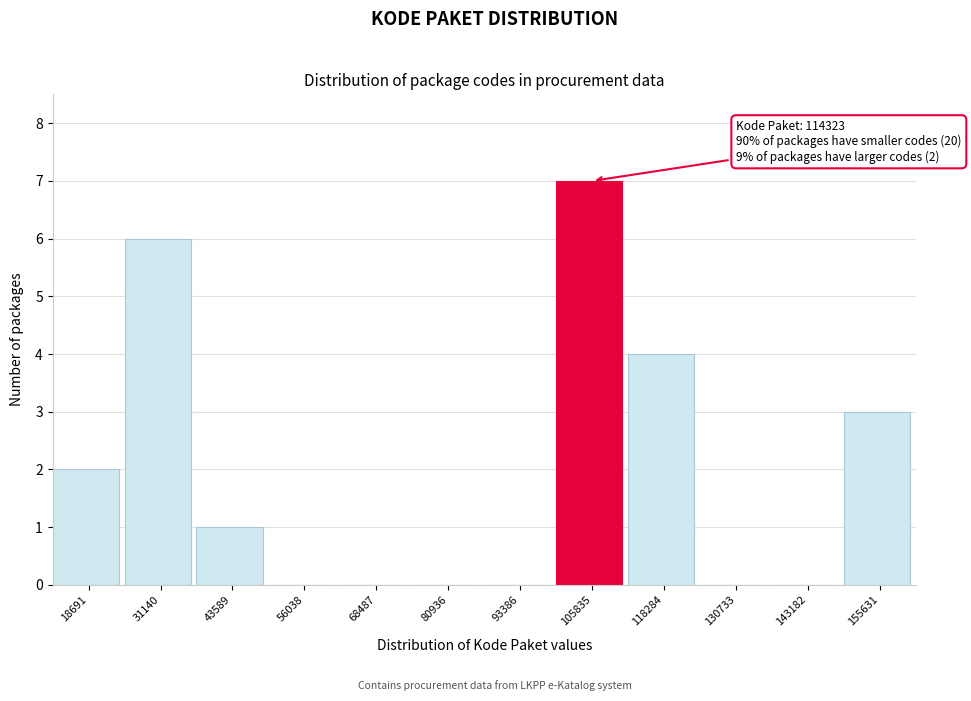

Reading left to right, what are all the values shown in this chart?

18691=2	31140=6	43589=1	56038=0	68487=0	80936=0	93386=0	105835=7	118284=4	130733=0	143182=0	155631=3